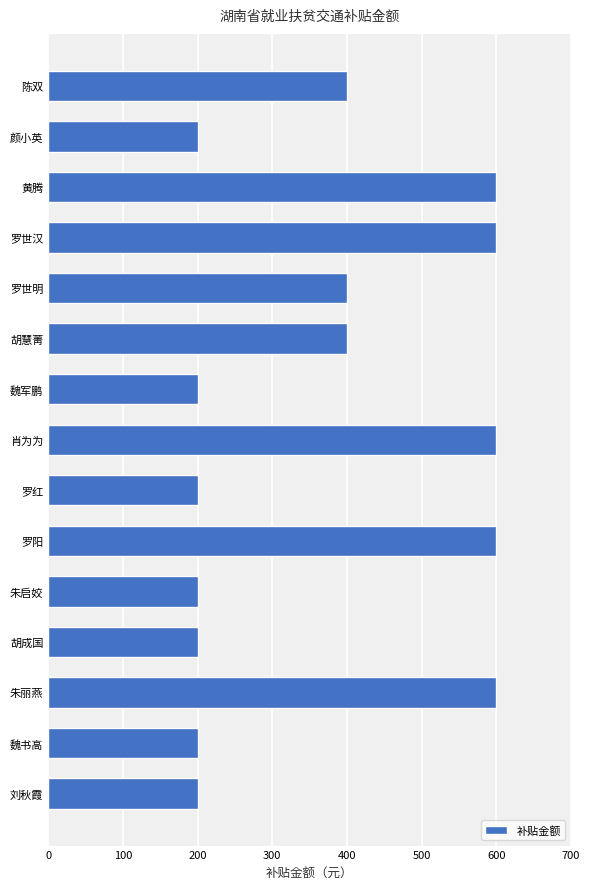

True or false: the data shows 600 at 罗阳.

True